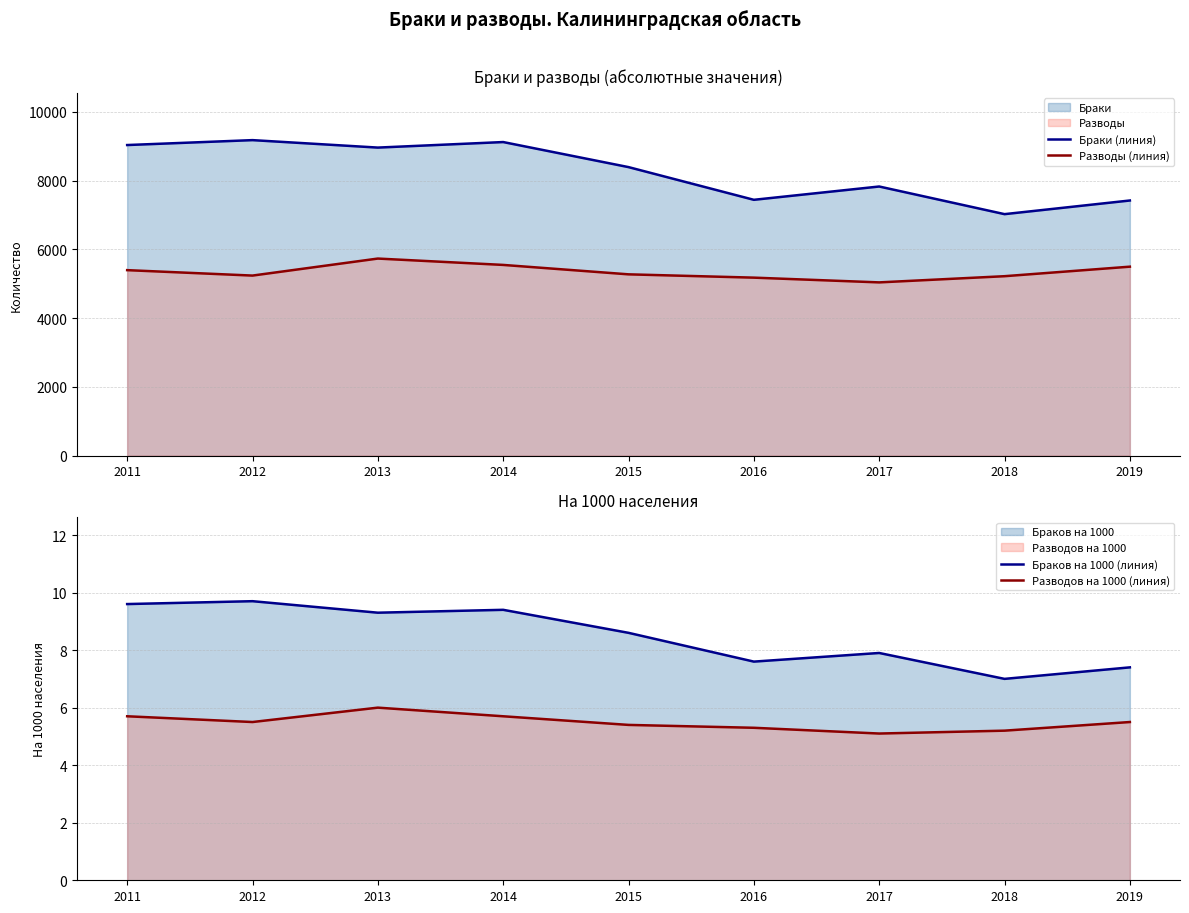

What is the approximate value of Разводы (линия) at 2017?

5039